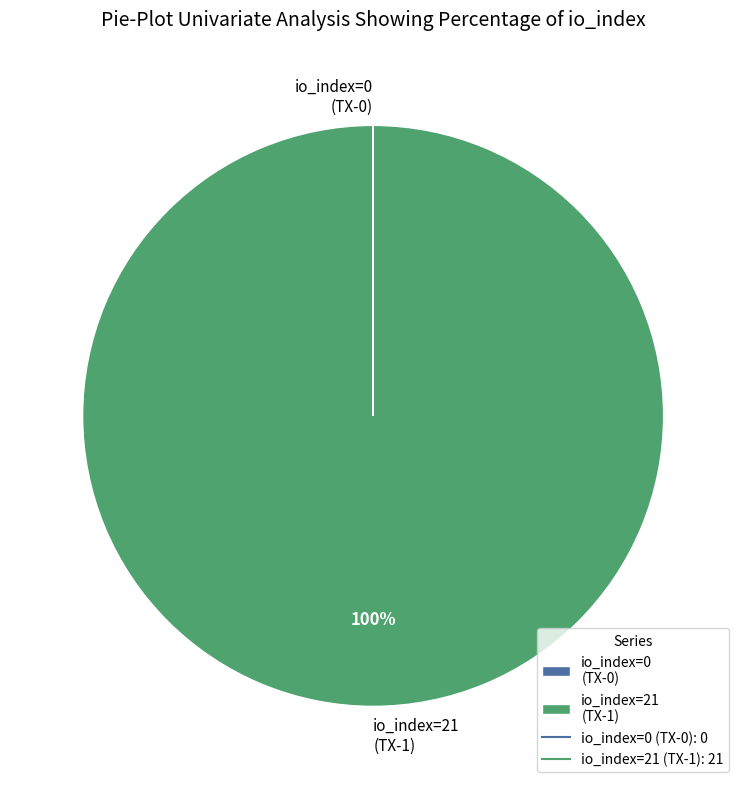

To the nearest percent, what is the difference between the largest and smallest slice percentages?

100%